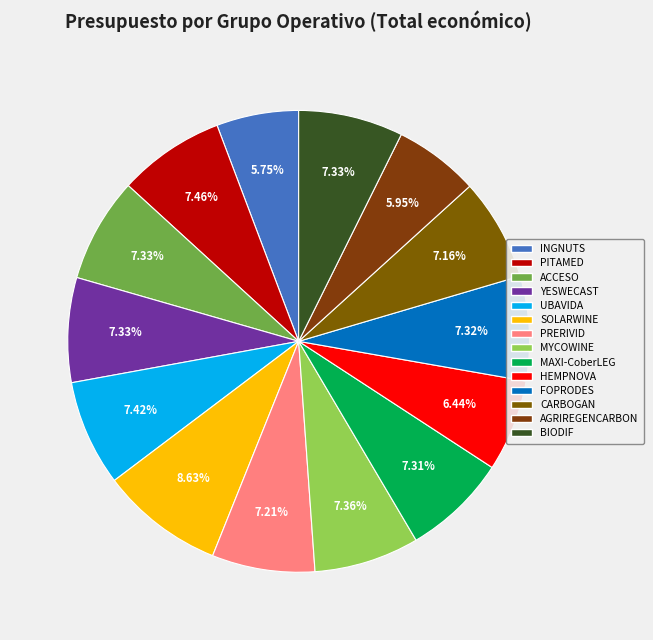

Is CARBOGAN the majority of the pie?

No